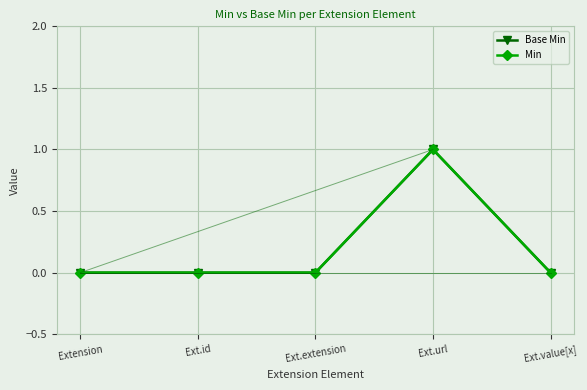

True or false: Min and Base Min cross at least once.

False